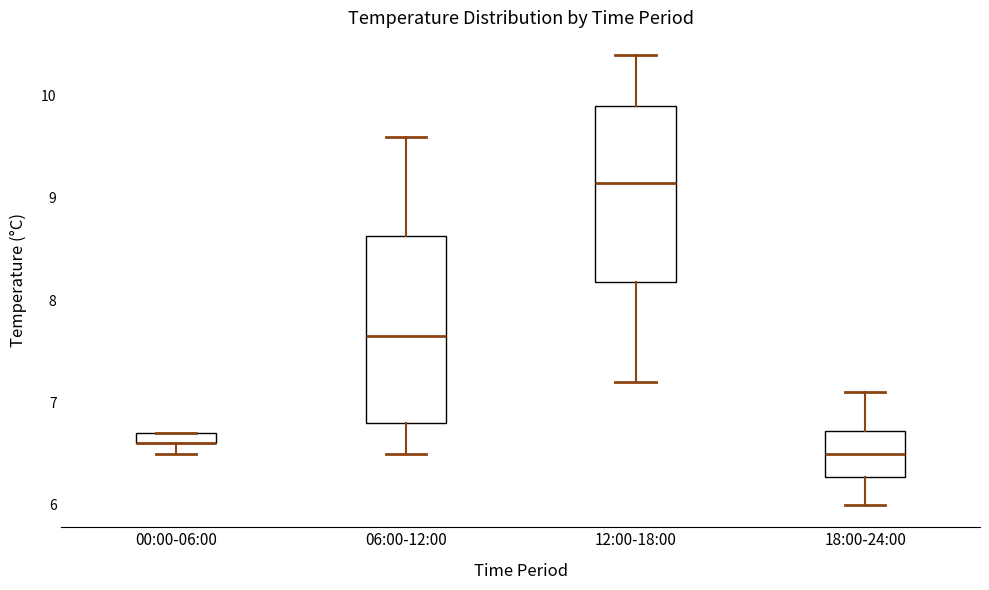

Where is the upper edge of the box for 18:00-24:00 on the y-axis? The values are not printed on the chart, so give them approximately, as read against the axis.

6.7